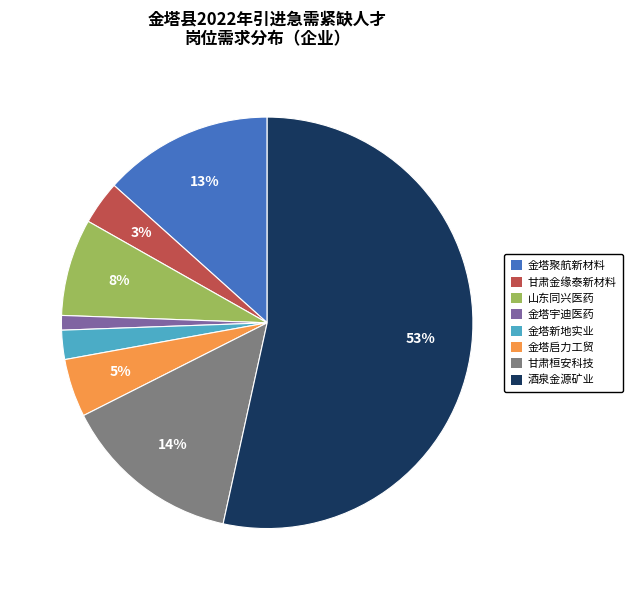

Count the number of slices in the pie.

8